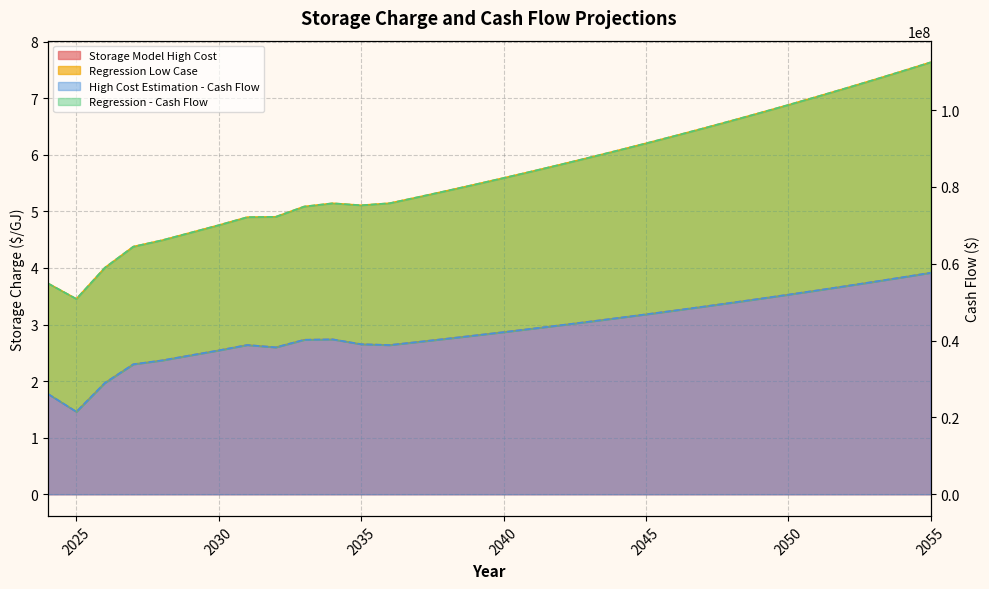

What are all the series names shown in the legend?

High Cost Estimation - Cash Flow, Regression - Cash Flow, Storage Model High Cost, Regression Low Case